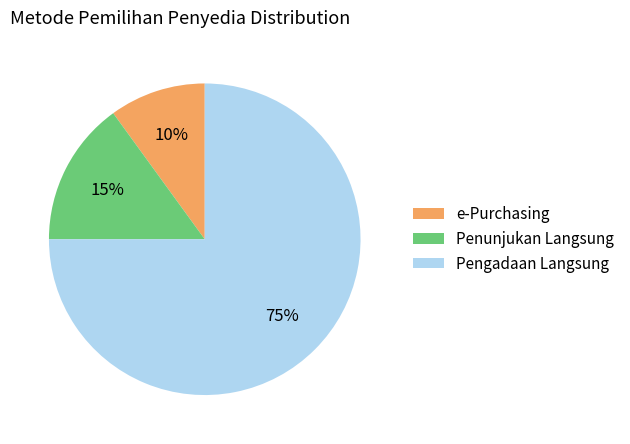

Which has a higher value, Penunjukan Langsung or e-Purchasing?

Penunjukan Langsung